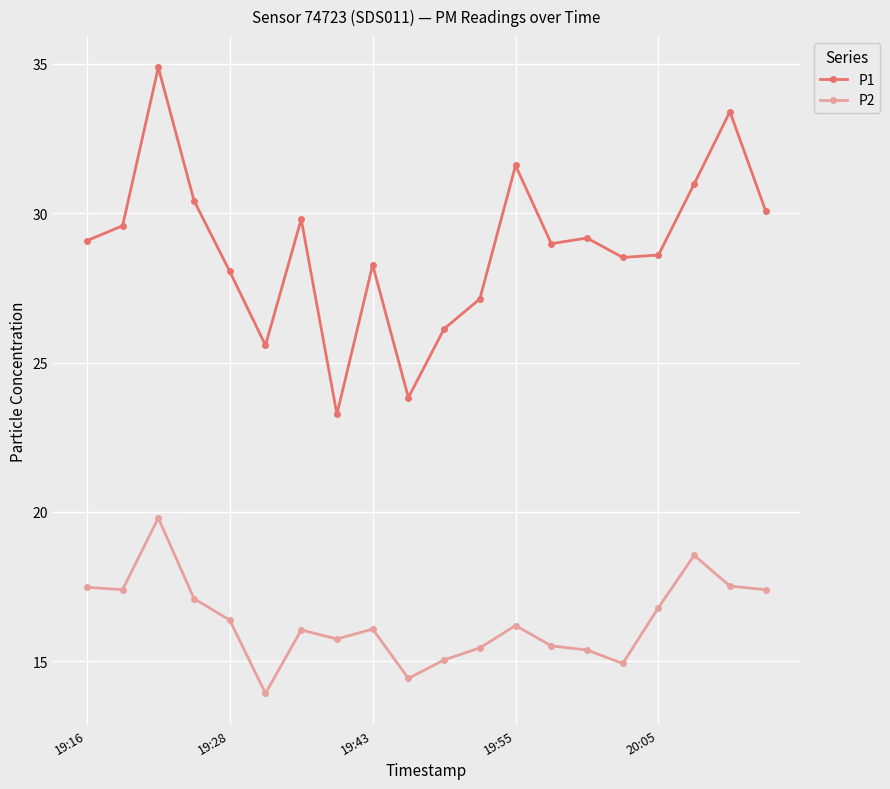

What is the difference between the second highest and minimum values in the P1 series?

10.1